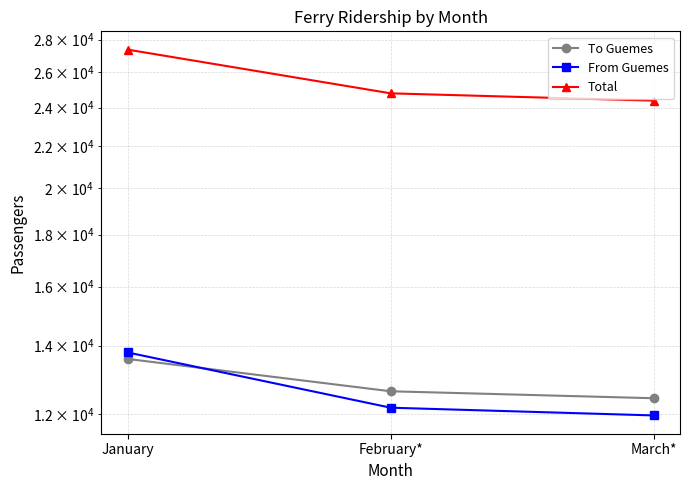

How many distinct data groups are displayed?

3